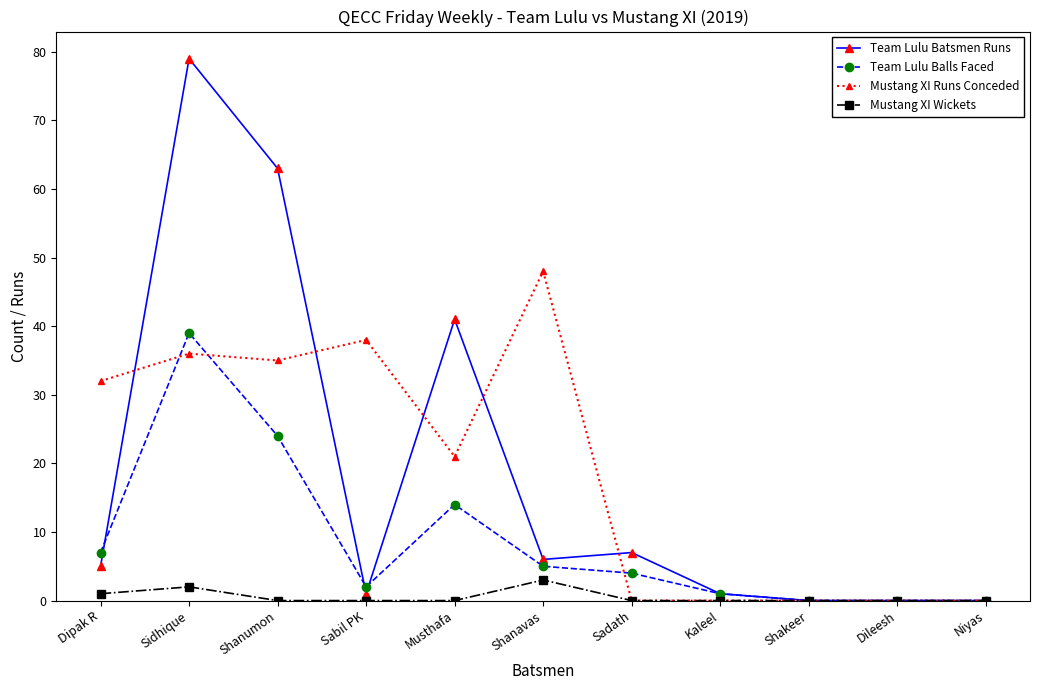

True or false: Mustang XI Wickets has more than 1 interior local peaks.

True